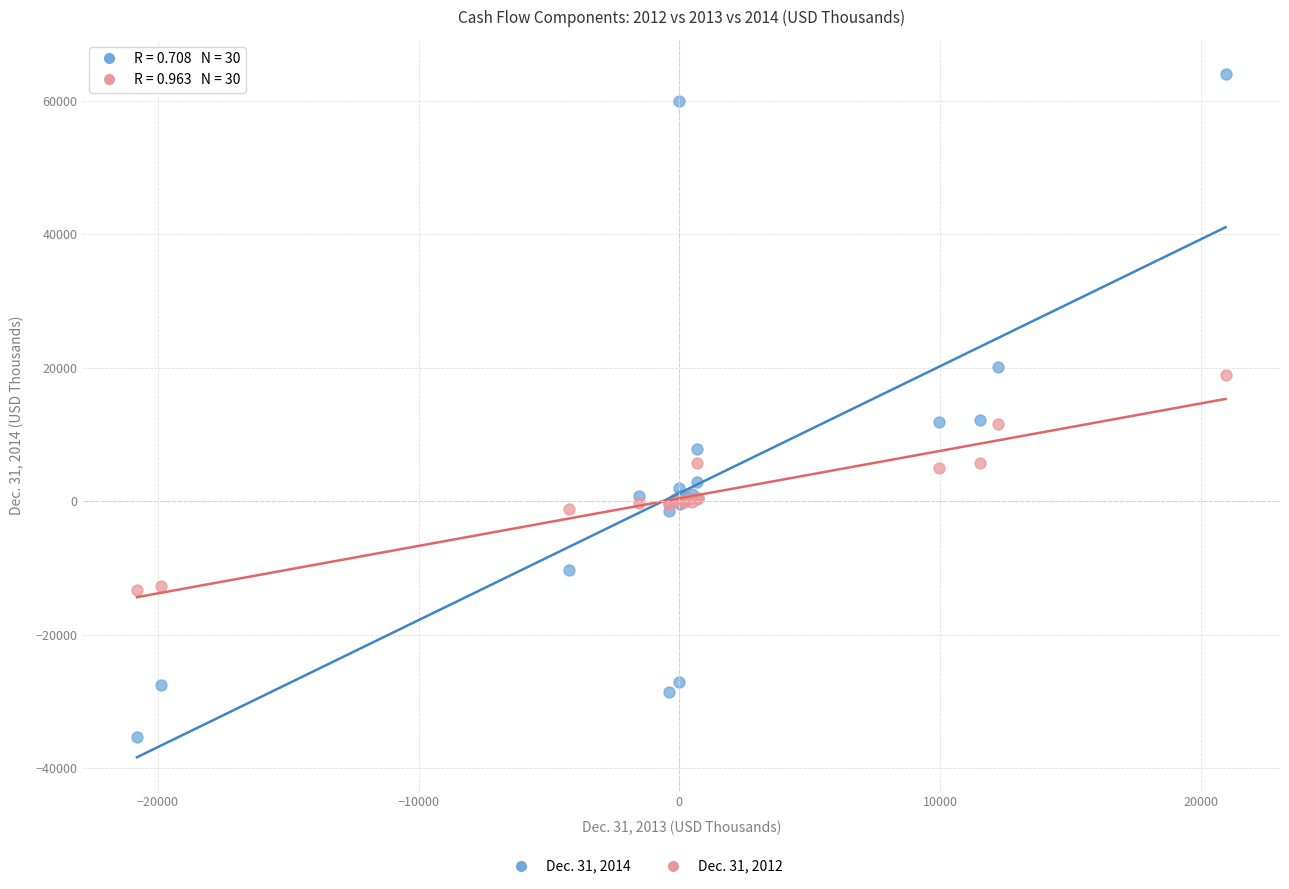

What is the X range (max minus min) for the scatter plot?

41760